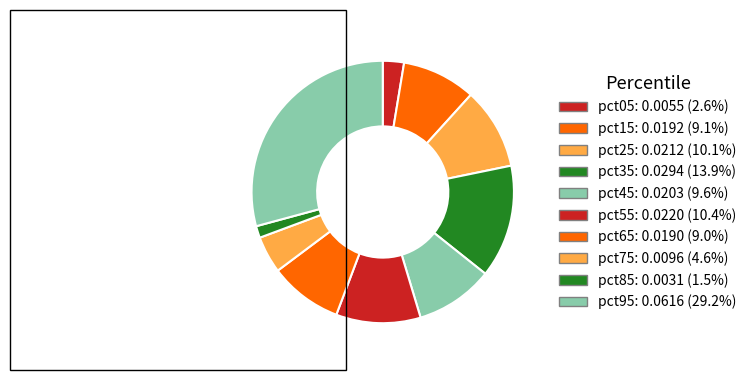

Count the number of slices in the pie.

10